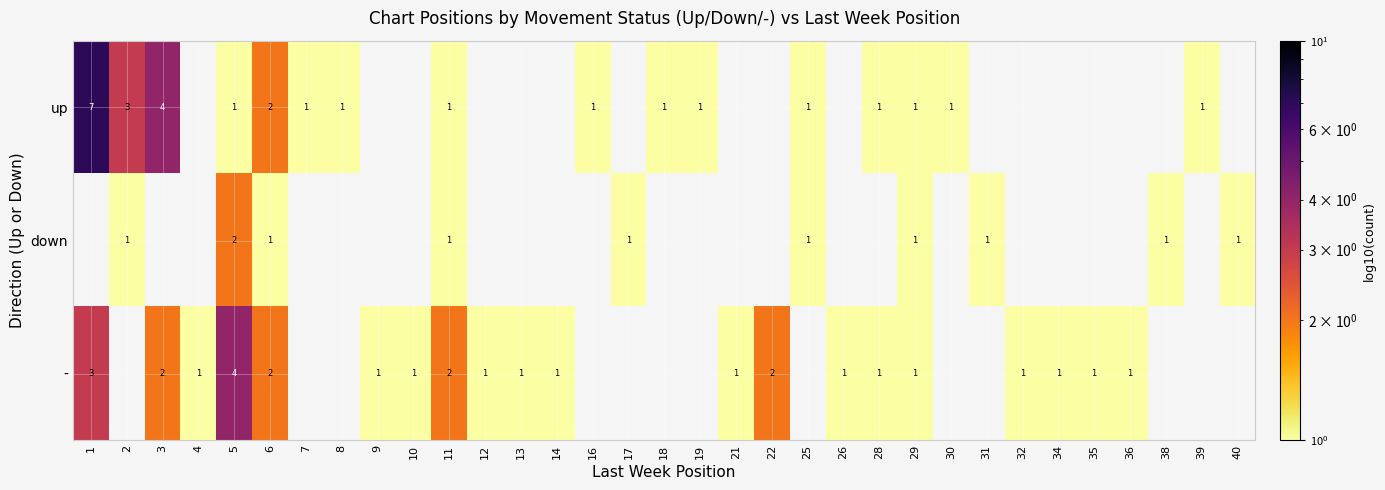

What is the greatest value displayed?

7